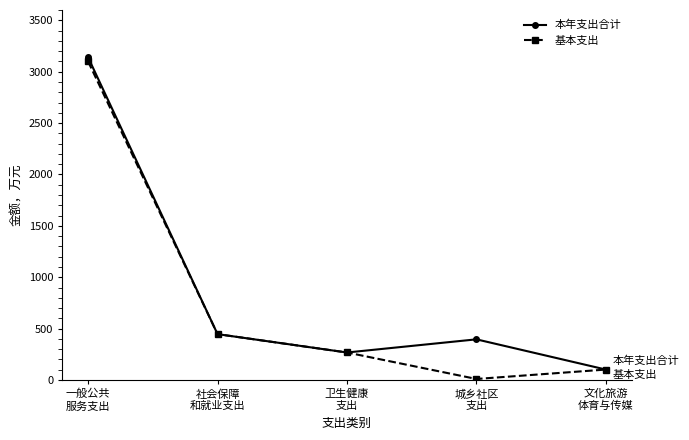

What value does the 本年支出合计 series have at 城乡社区
支出?

395.6